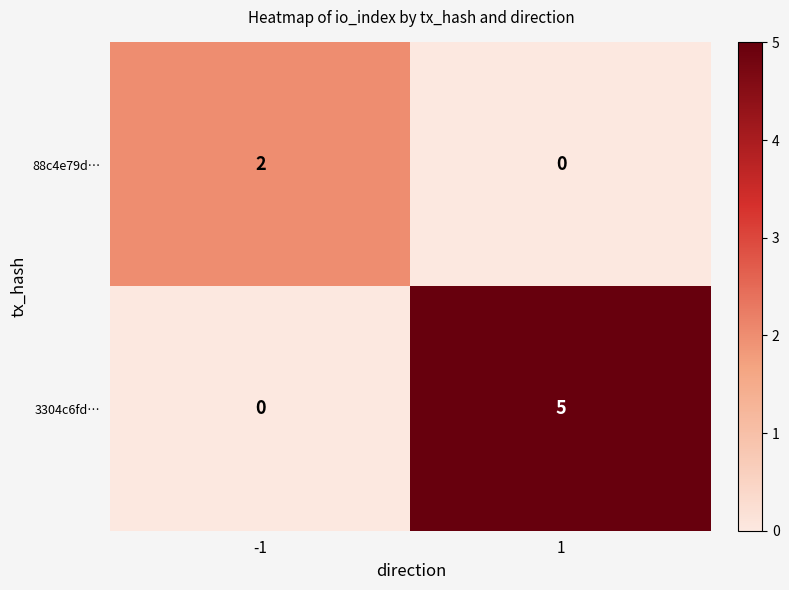

At which category is the sum across all series the highest?

1